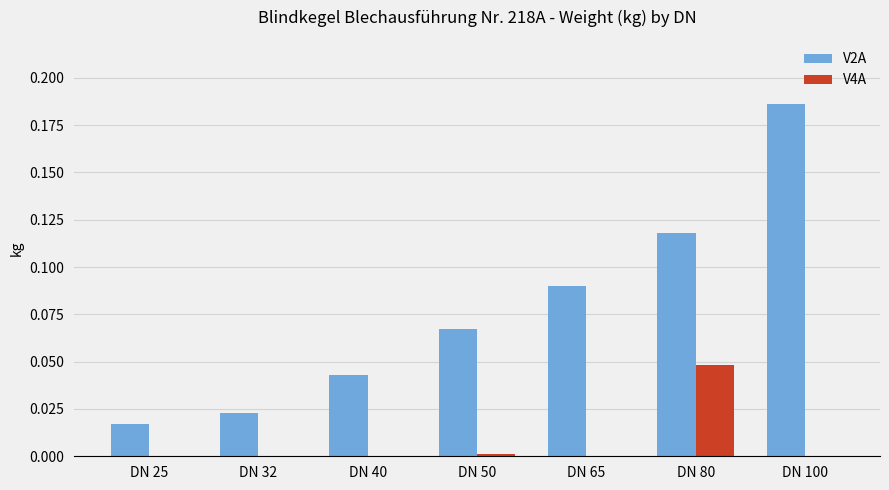

Which series has the largest total across all categories?

V2A